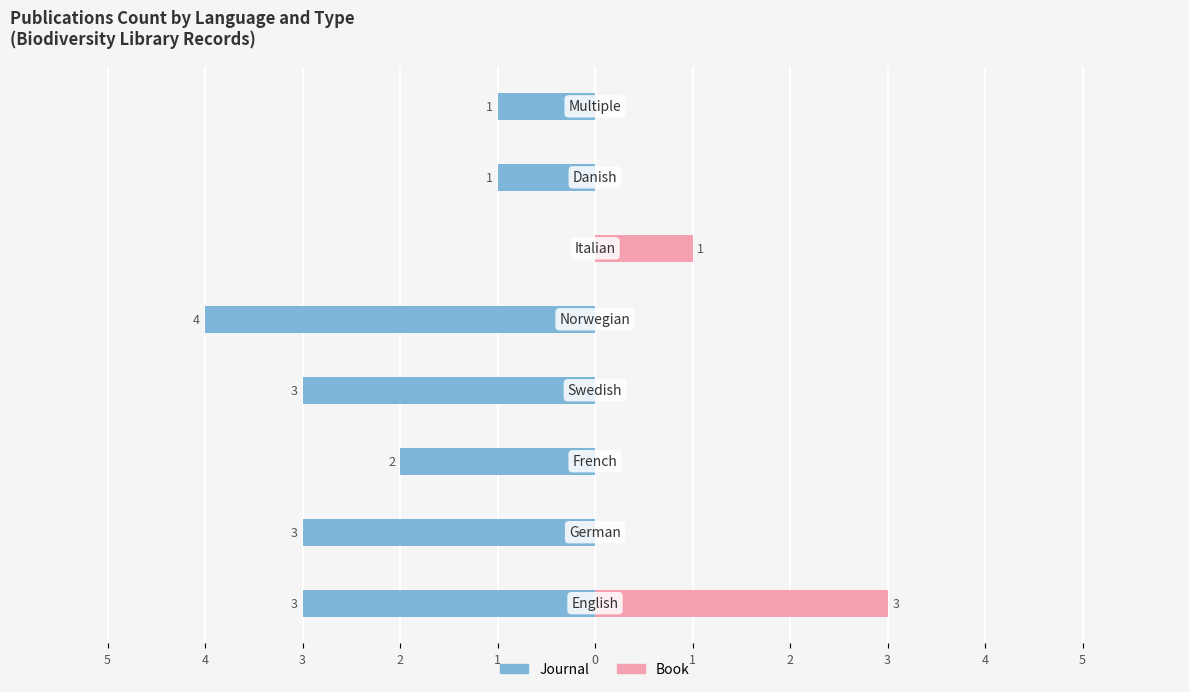

How many values in the Journal series are below -2?

4